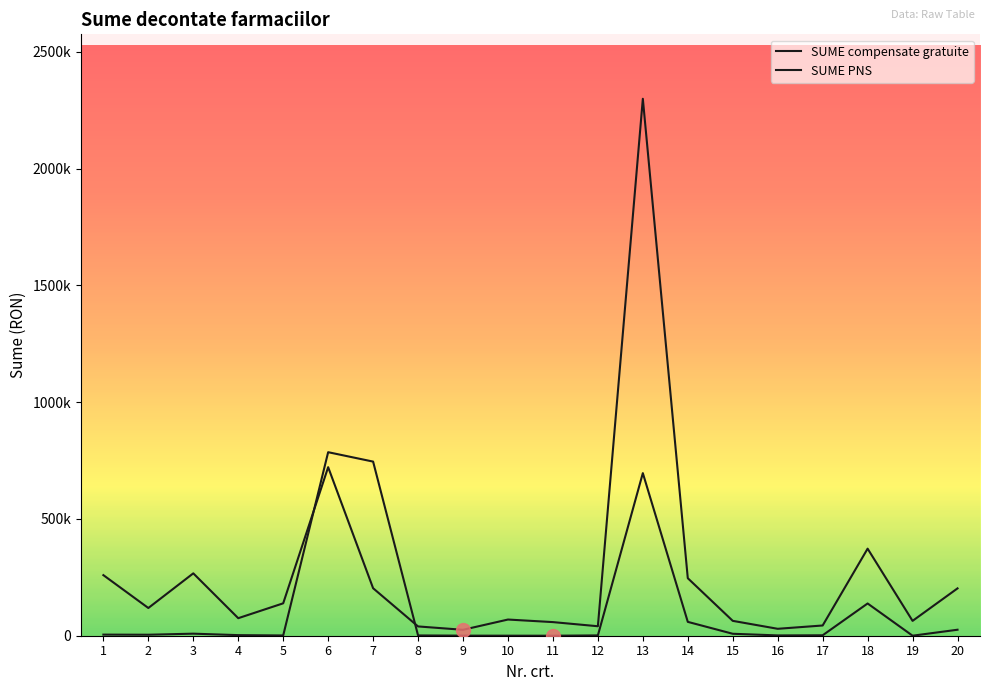

Does the chart display data point markers on the line(s)?

No